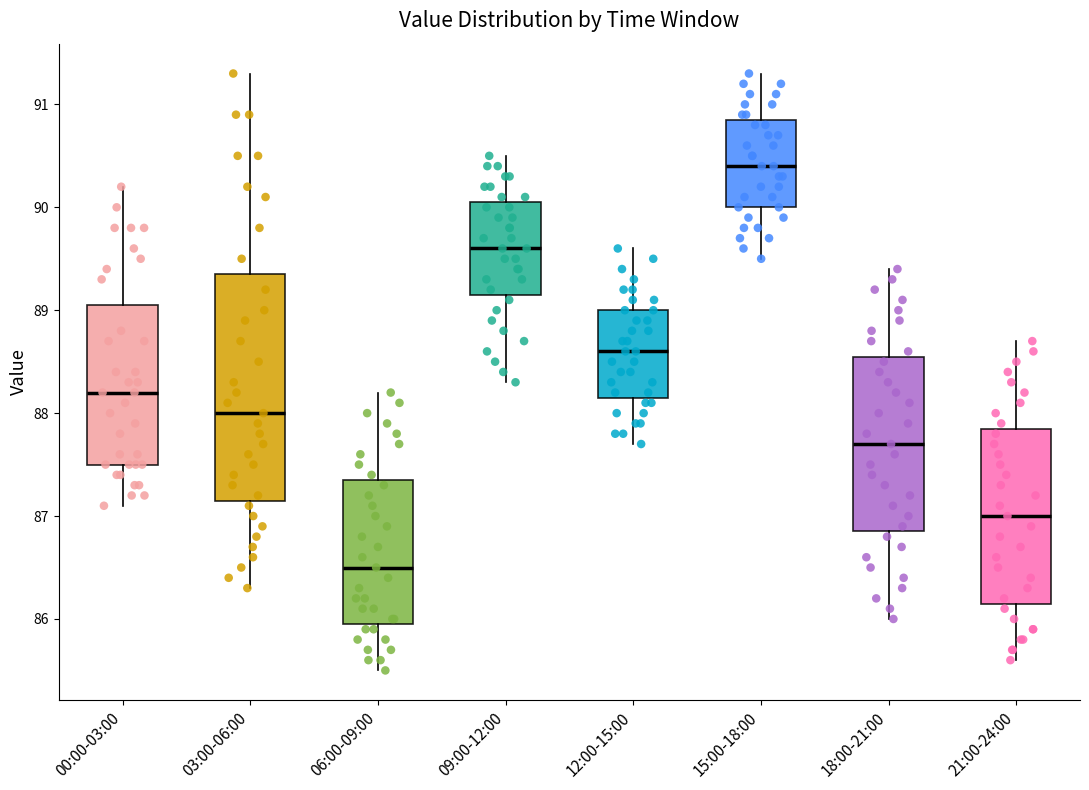

Comparing the boxes themselves (not the whiskers), which one is the tallest?

03:00-06:00